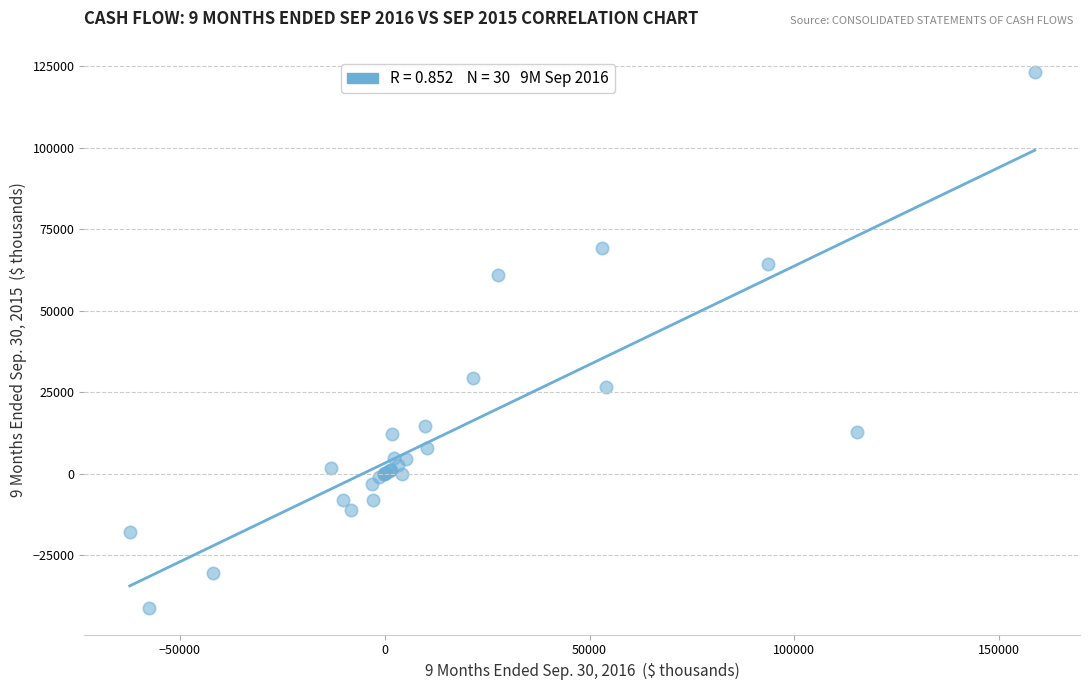

What Y value in the scatter plot is closest to 41097?

29381